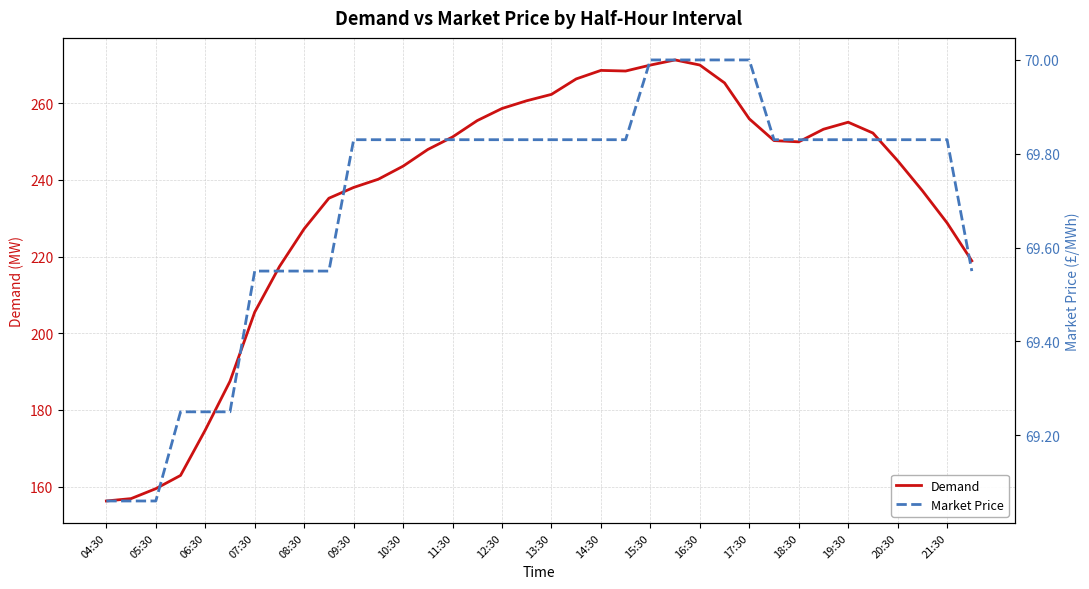

How many lines are shown in the chart?

2